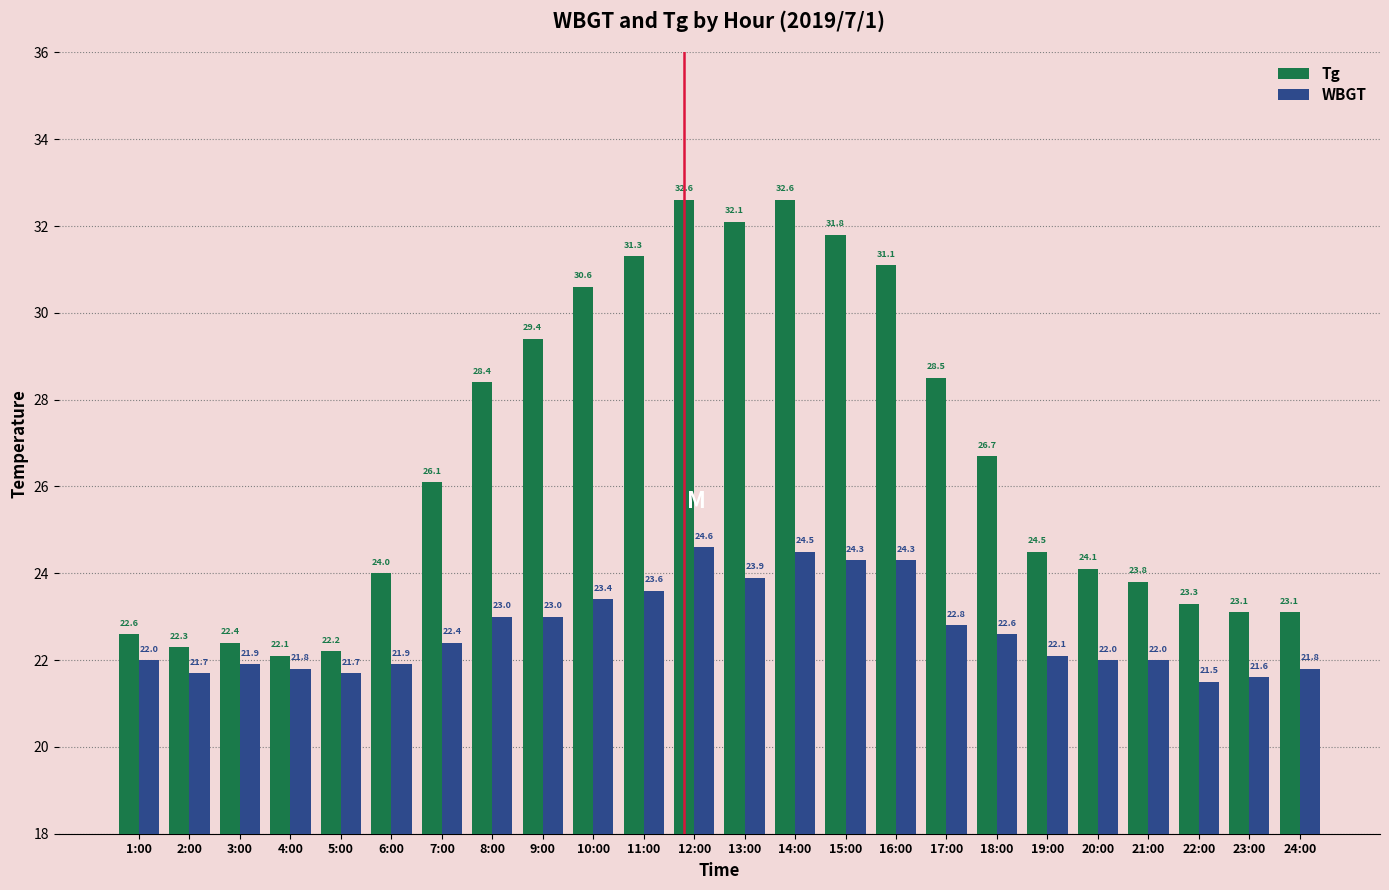

What is the sum of the Tg values at 9:00 and 15:00?

61.2